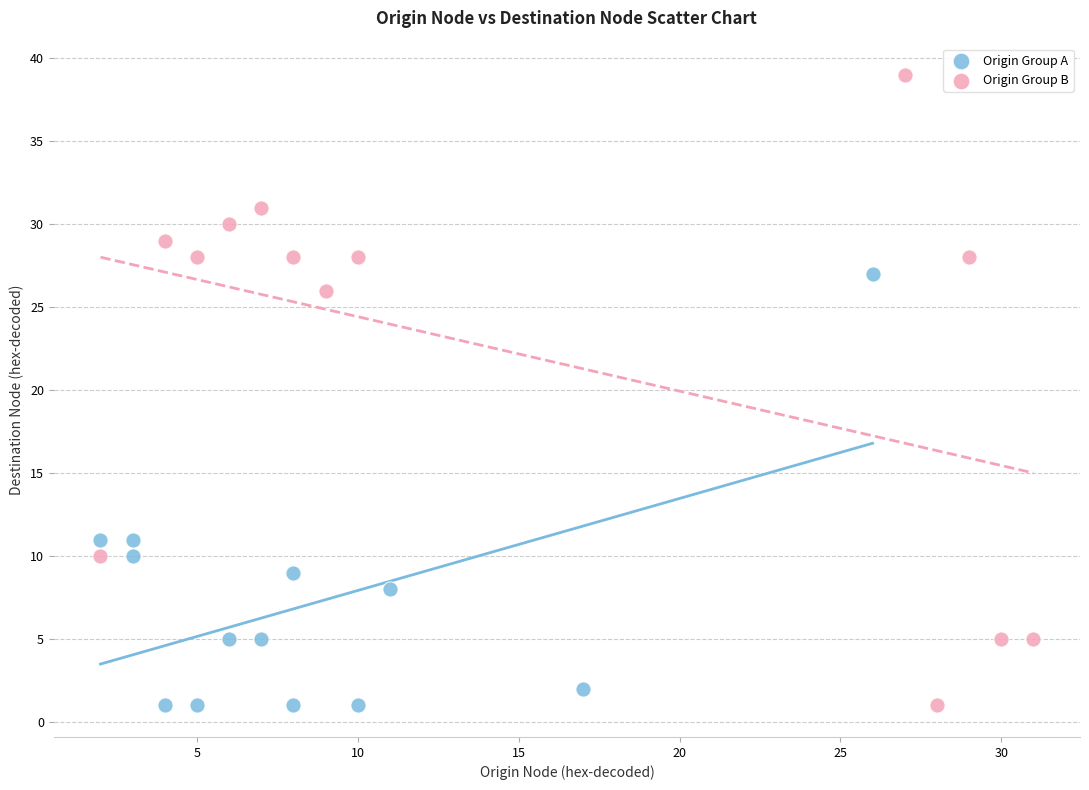

Which series contains the highest Y value?

Origin Group B